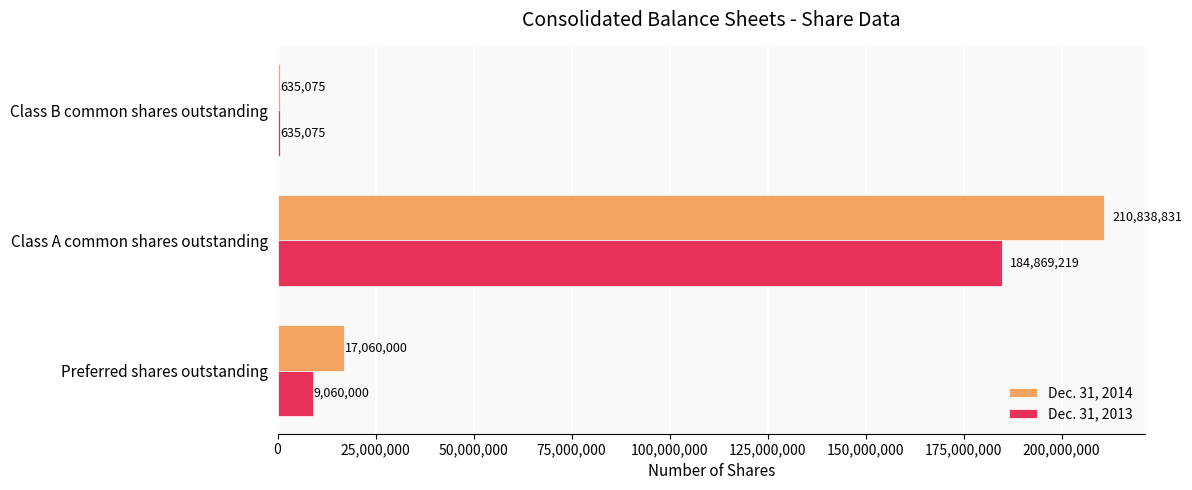

The Dec. 31, 2014 series shows 116817158 at Class A common shares outstanding. True or false?

False